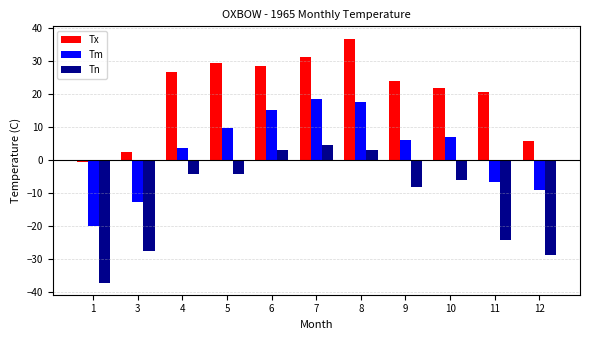

What is the value of the Tm bar at the 6th from the left?

18.5